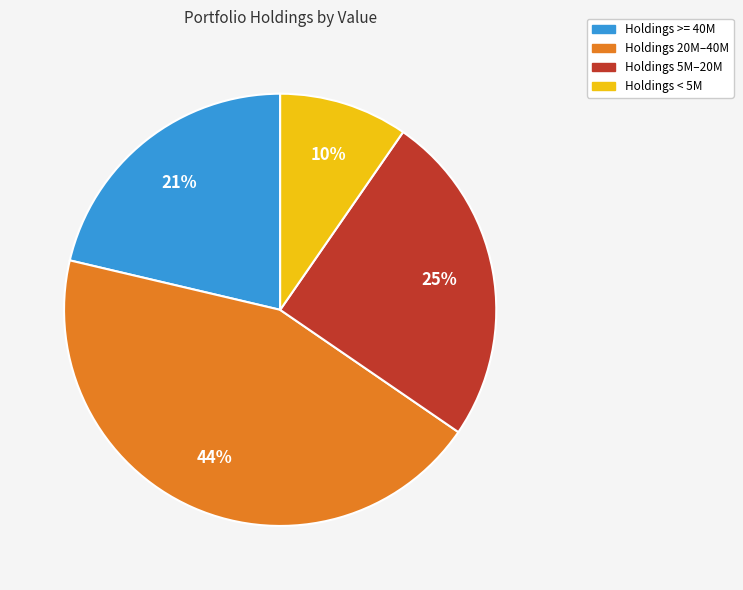

Is there a majority slice in this chart?

No